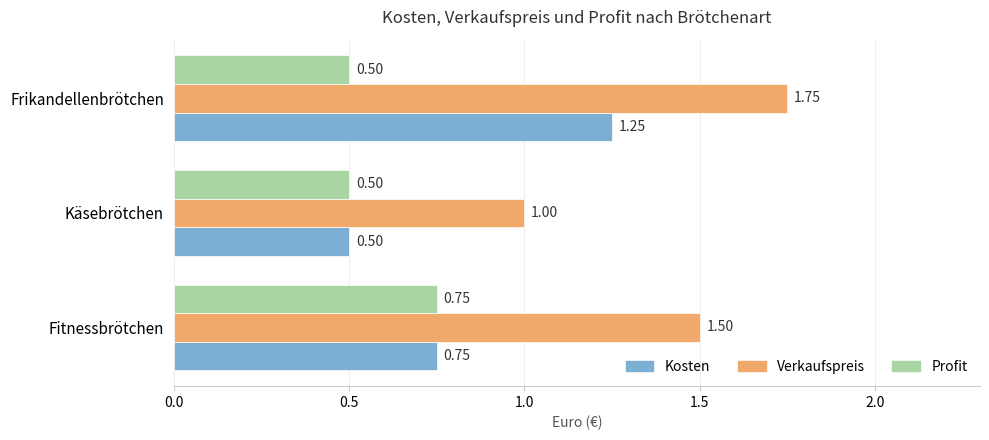

At which label does Verkaufspreis reach its minimum?

Käsebrötchen